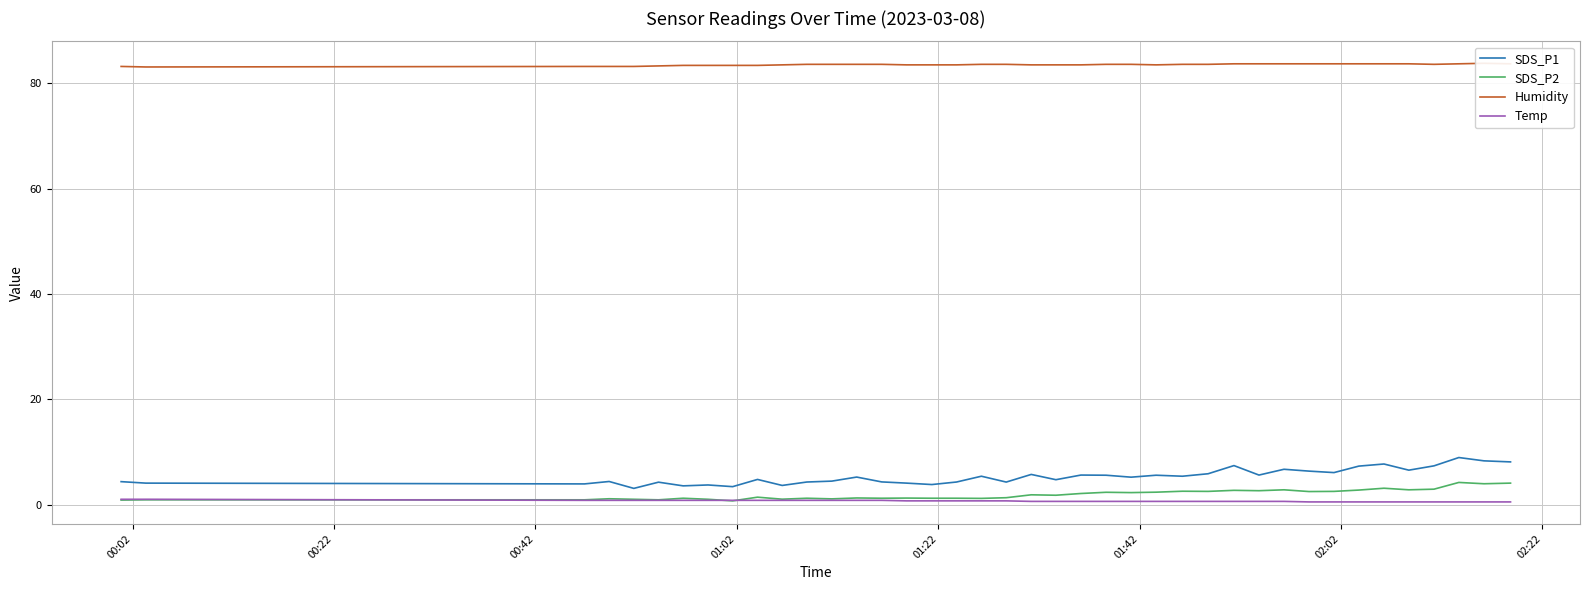

True or false: SDS_P1 and SDS_P2 cross at least once.

False